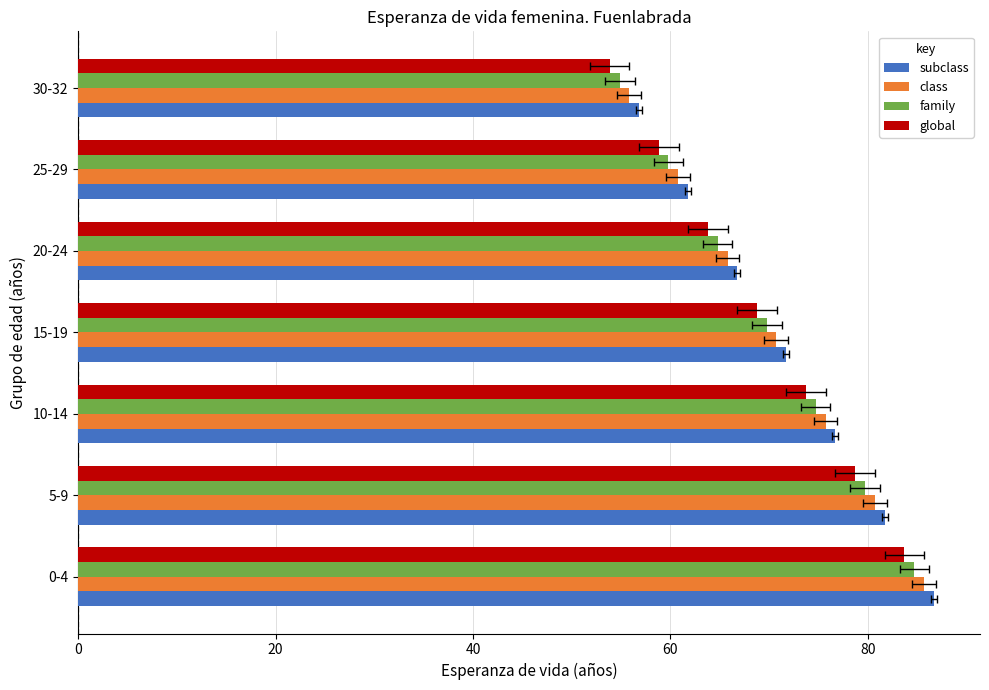

At 15-19, list the series in order from smallest to largest.

global, family, class, subclass